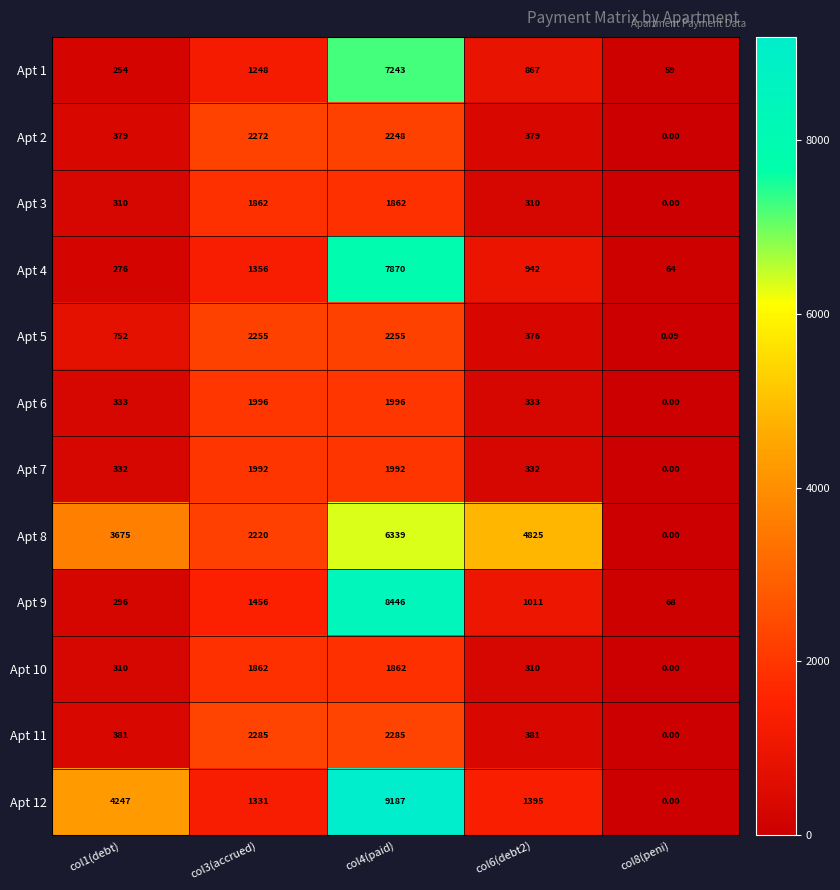

What is the spread (max minus min) of values at col6(debt2)?

4515.0